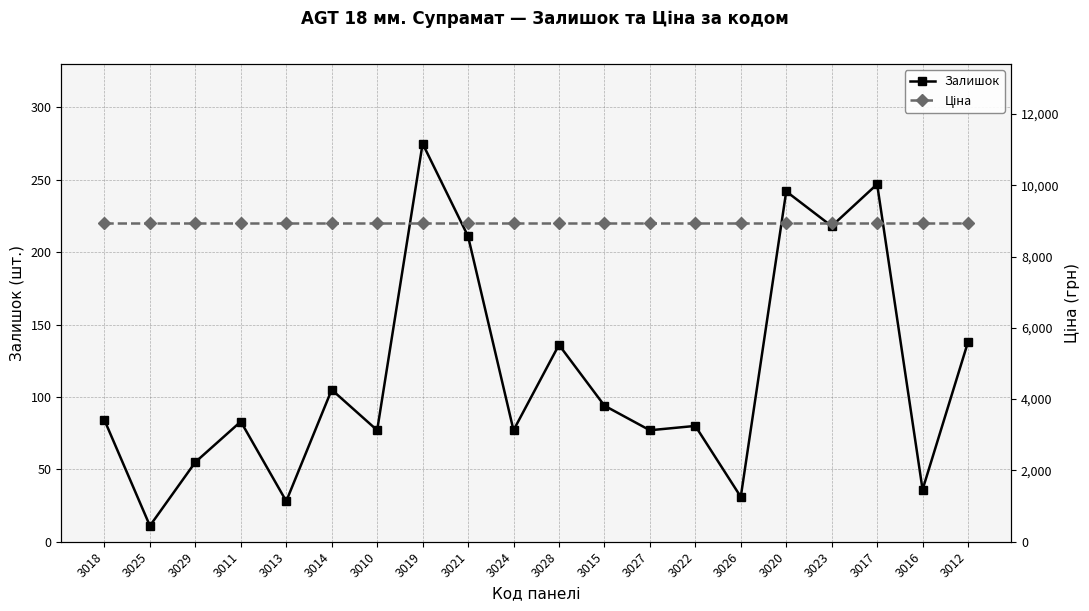

The Залишок series shows 211.0 at 3021. True or false?

True